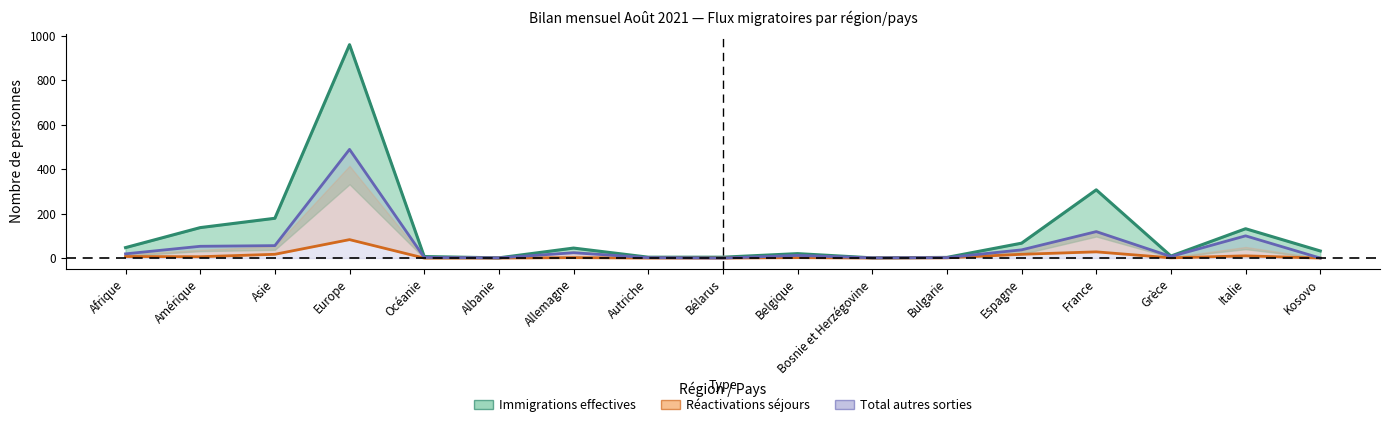

What is the total value across all series at France?

454